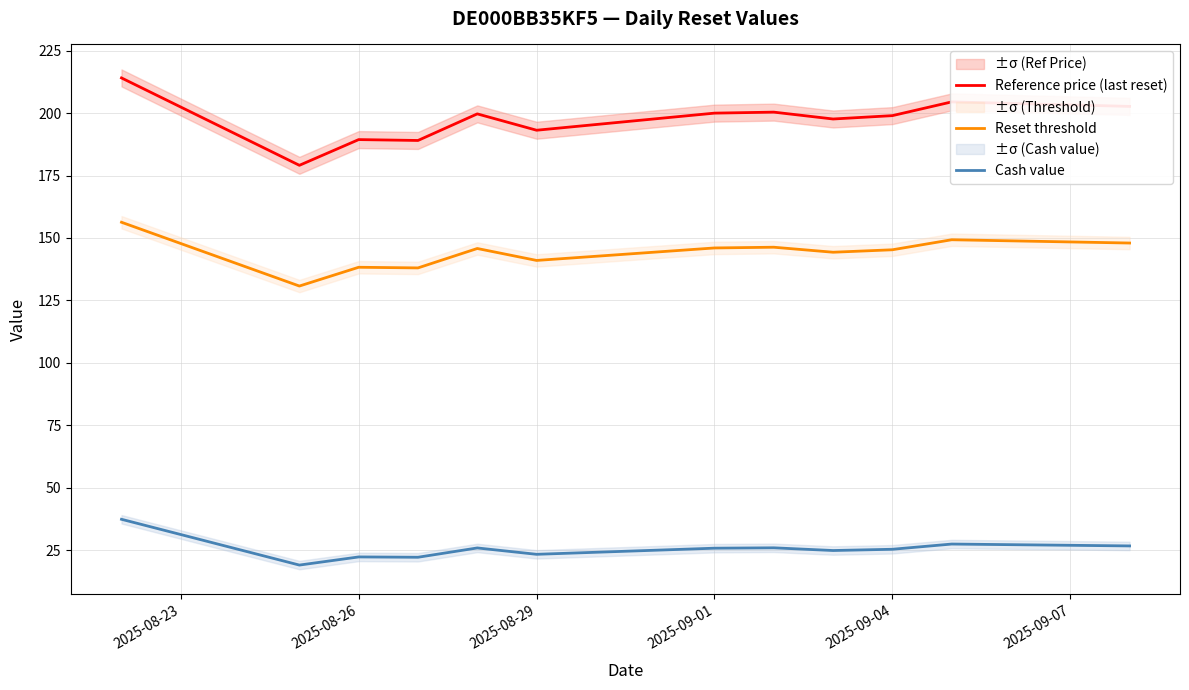

What is the maximum value for Reference price (last reset)?

214.1